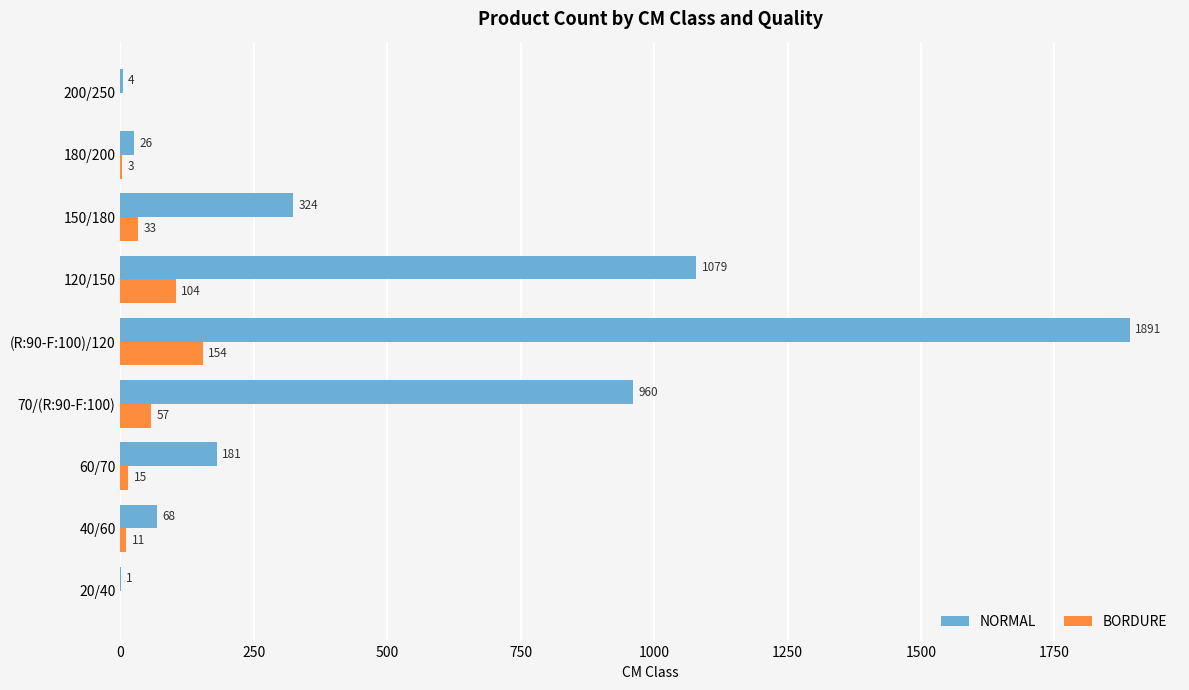

Read the NORMAL value at 60/70, to the nearest 50.

200